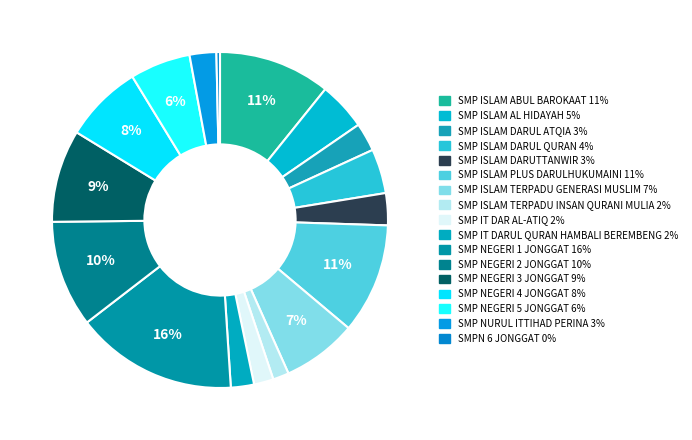

How many slices are in this pie chart?

17